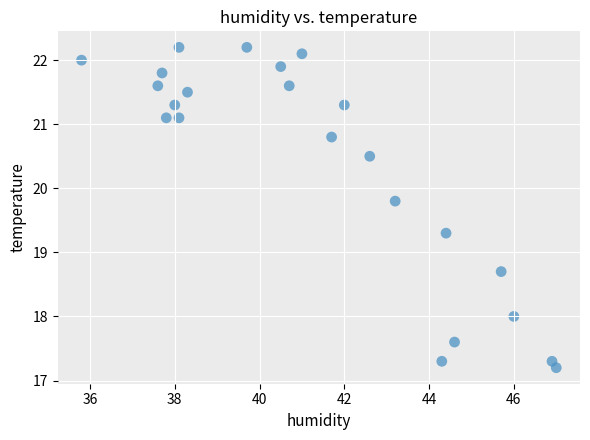

What is the range of Y values (max minus min)?

5.0